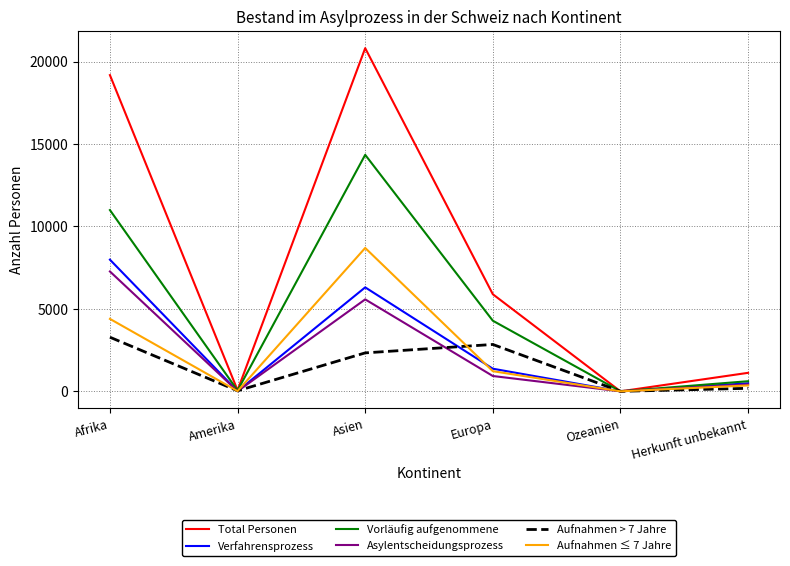

True or false: Aufnahmen > 7 Jahre has more than 0 interior local peaks.

True